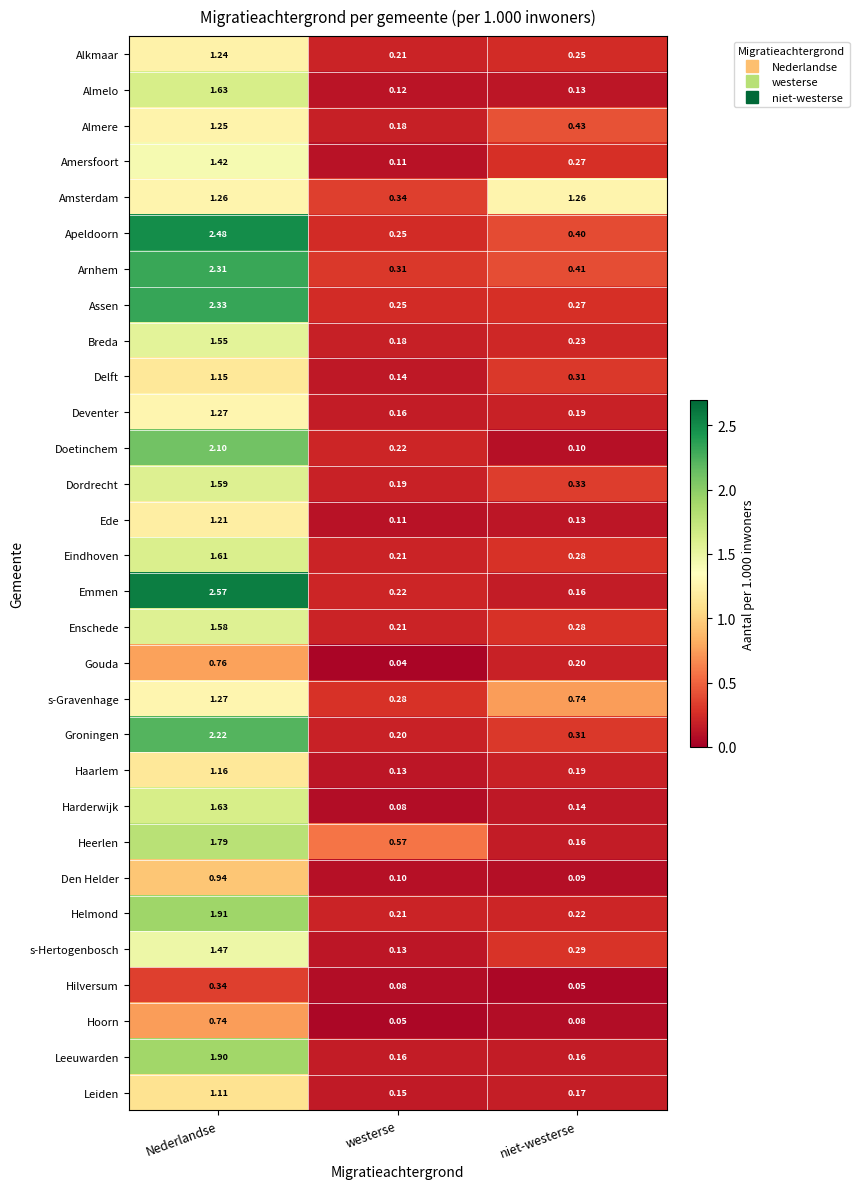

Where is Haarlem nearest to the value 0?

westerse